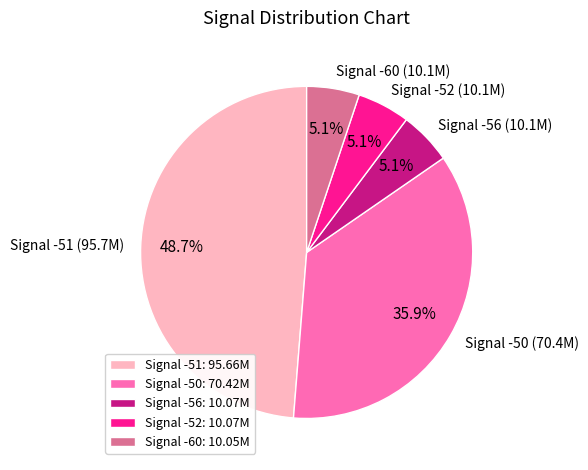

Combined, do Signal -56 (10.1M) and Signal -52 (10.1M) account for over 50%?

No